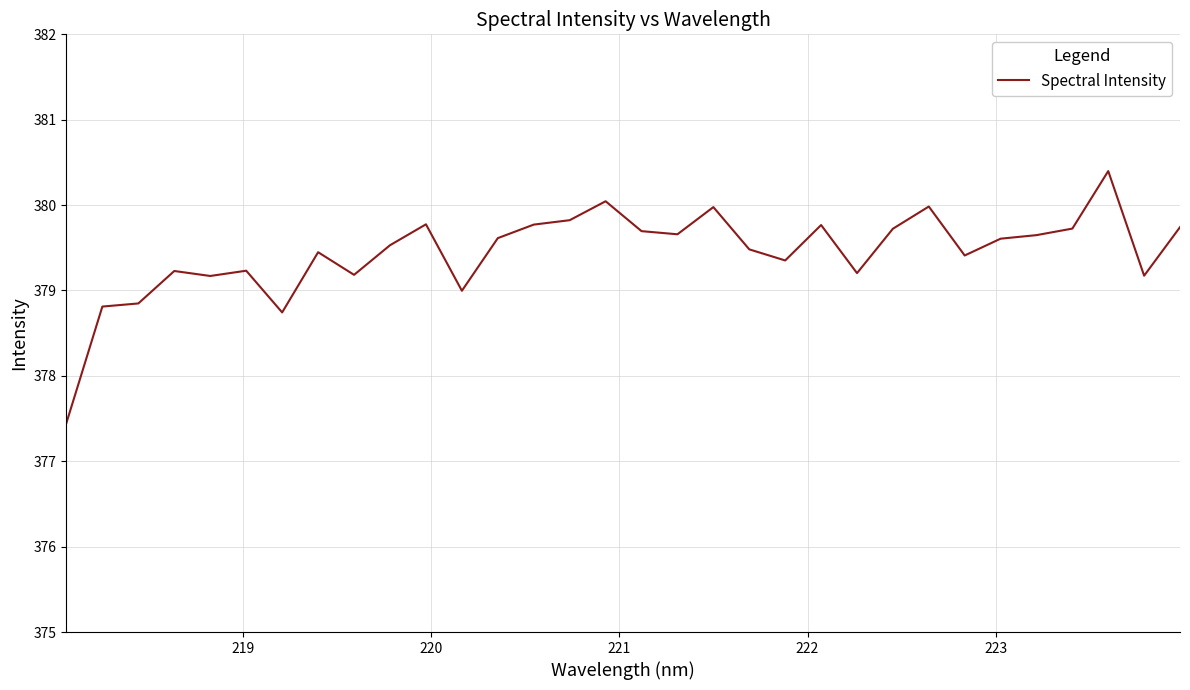

What is the maximum value shown in the chart?

380.4